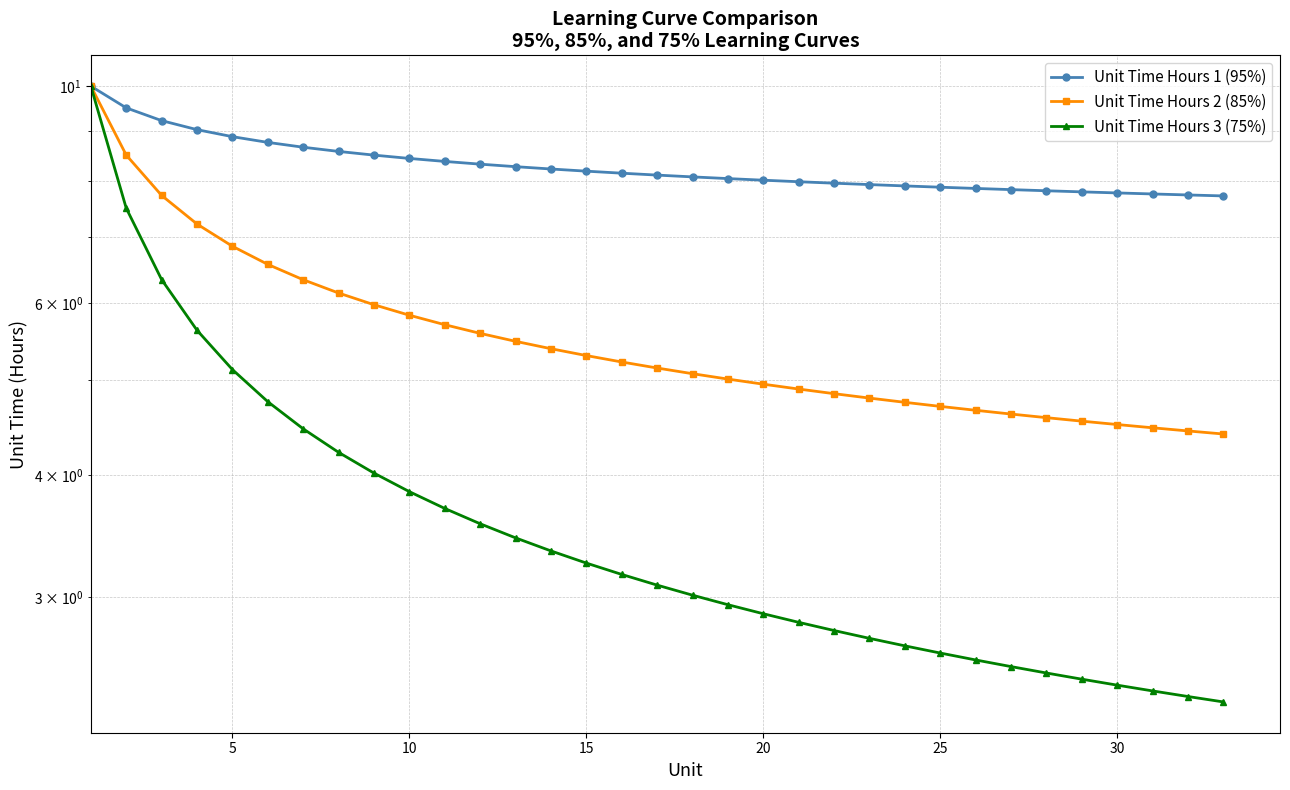

True or false: Unit Time Hours 3 (75%) and Unit Time Hours 1 (95%) intersect in this chart.

False